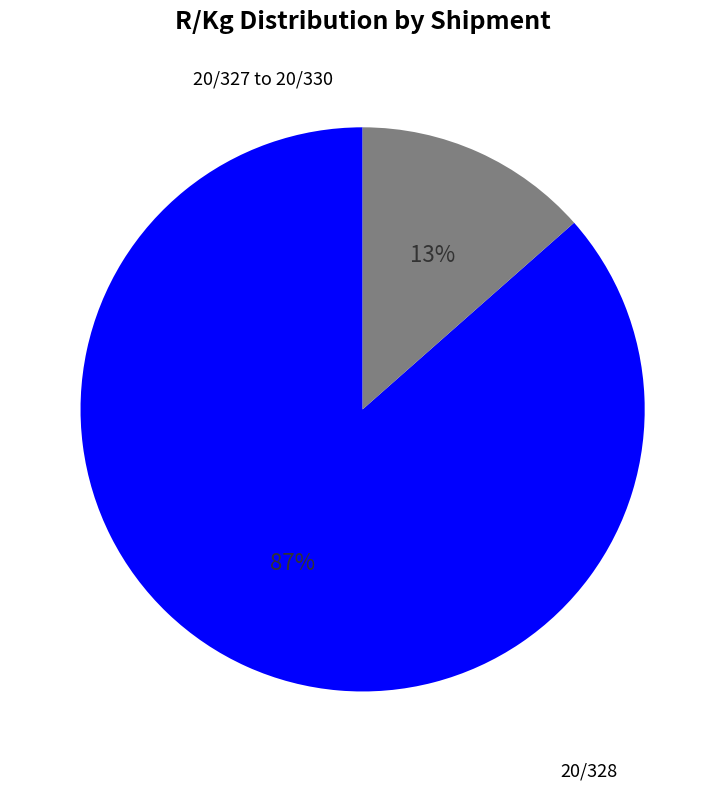

Is there any slice that represents more than half of the pie?

Yes